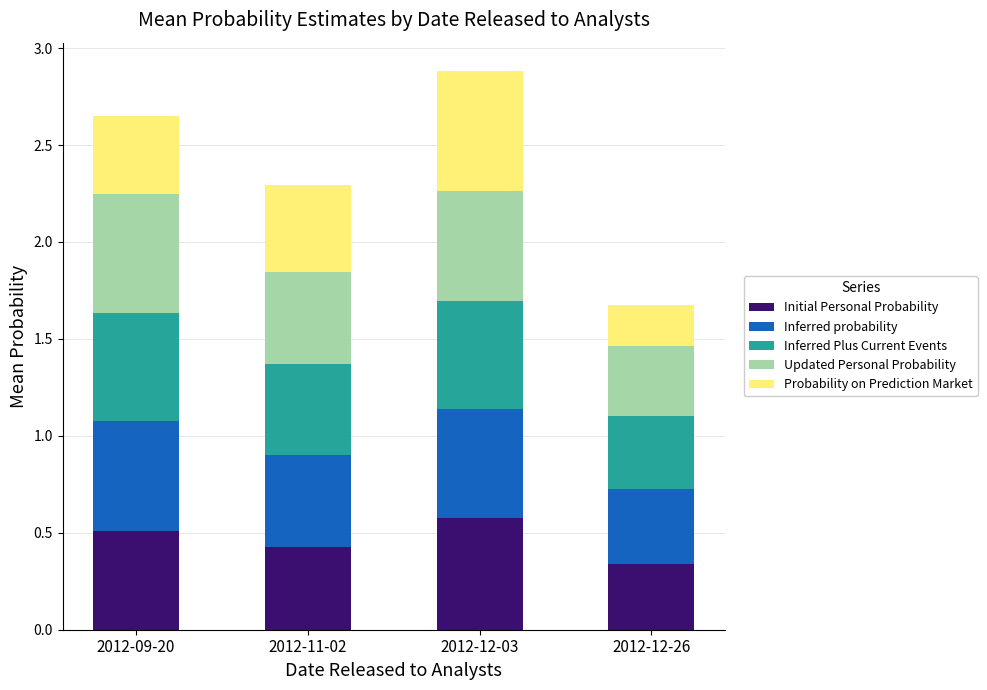

Which category has the lowest value in the Initial Personal Probability series?

2012-12-26